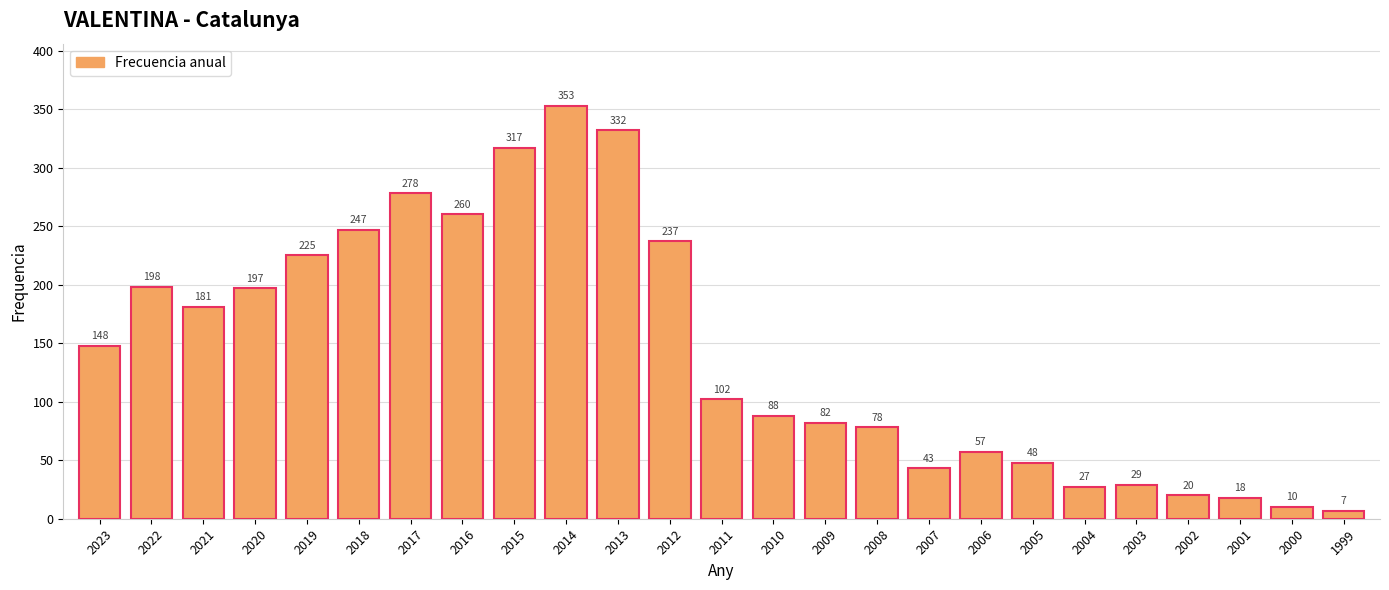

How many bars are there in total?

25